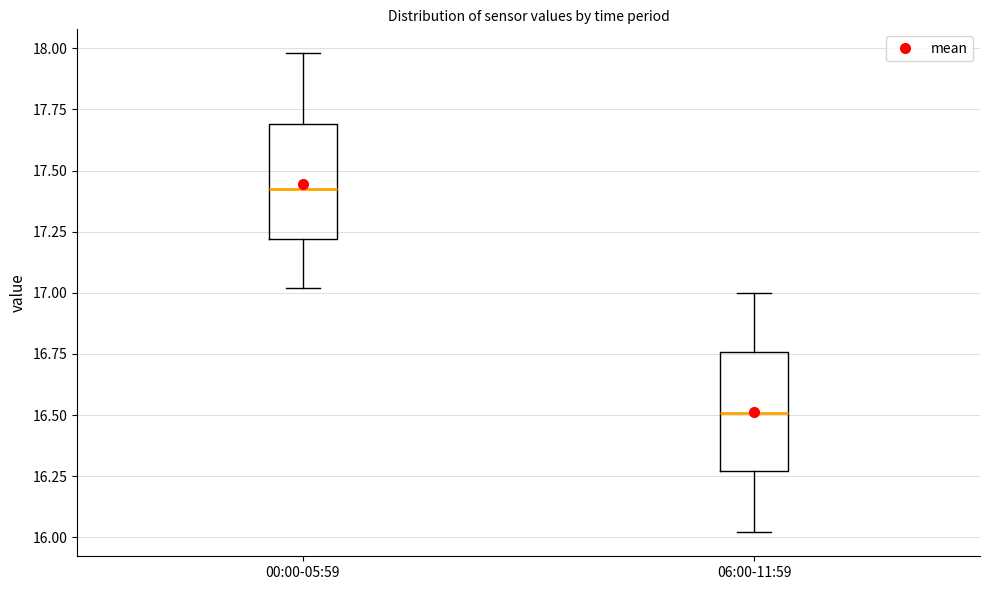

Reading left to right, transcribe this box plot: for each box, give where its median line is, the range the box spans, and where its two whiskers end, as read against the y-axis. The values are not printed on the chart, so give them approximately, as read against the axis.

00:00-05:59: median 17.45, box 17.20 to 17.70, whiskers 17.00 to 18.00
06:00-11:59: median 16.50, box 16.25 to 16.75, whiskers 16.00 to 17.00